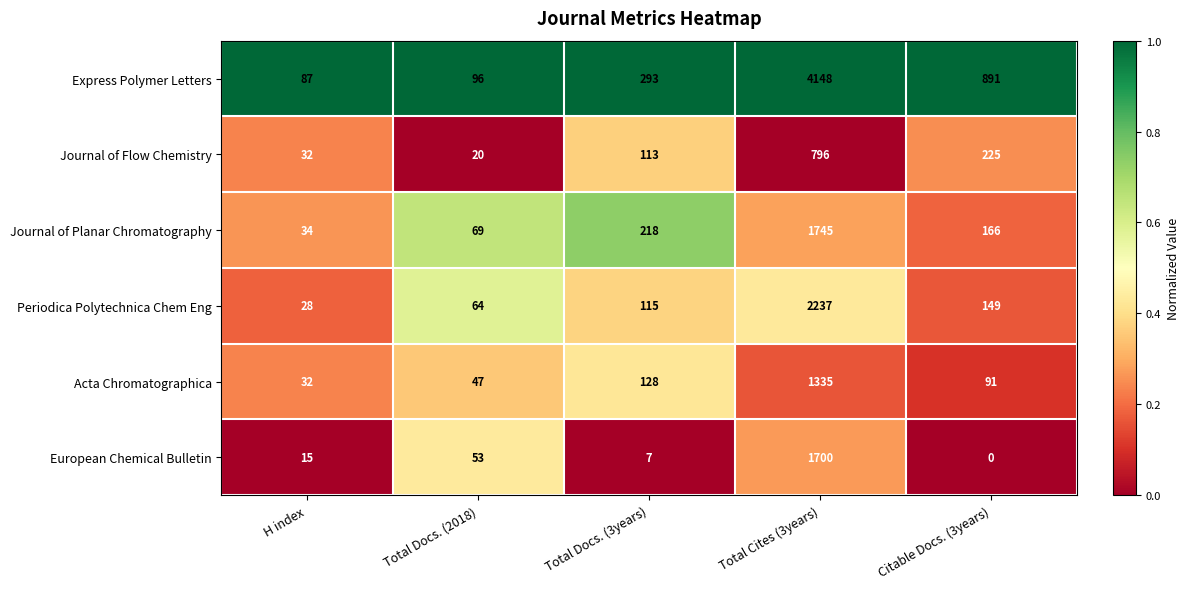

What is the total value across all series at H index?

228